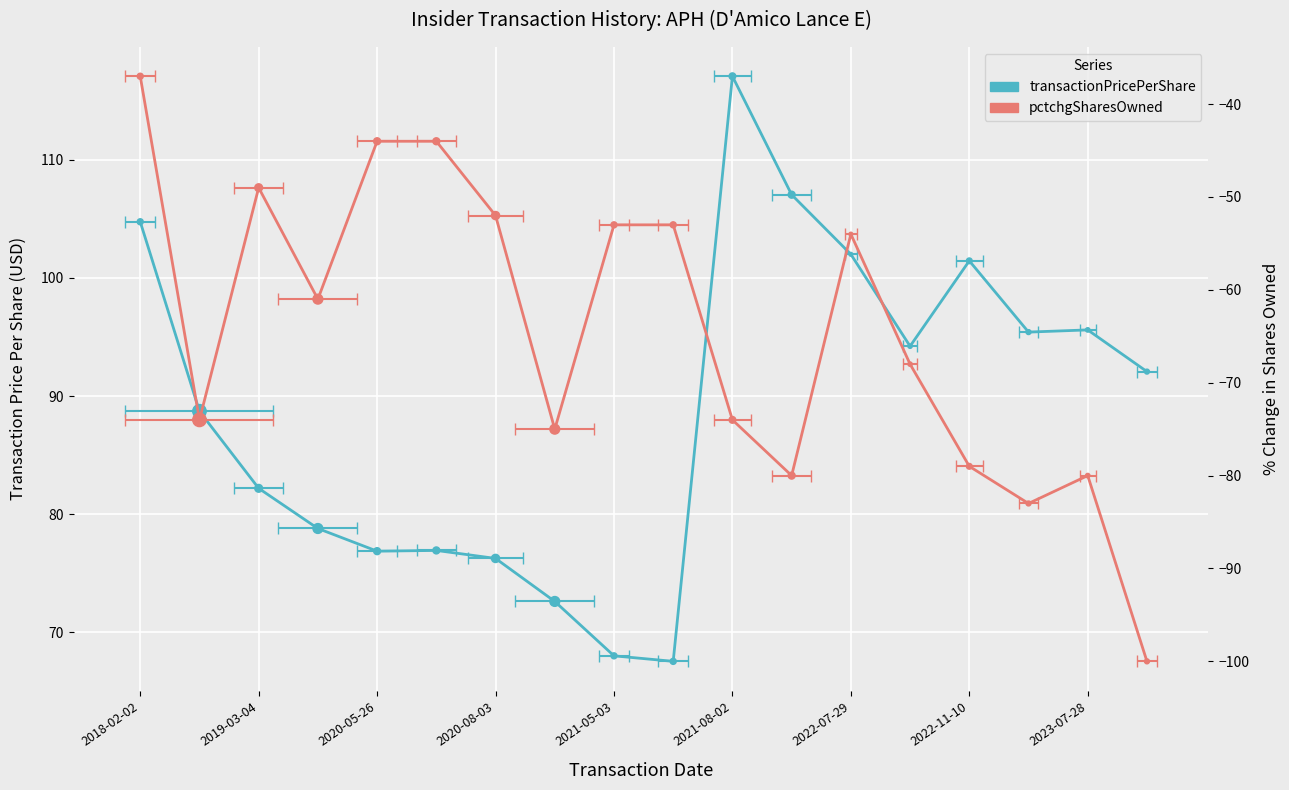

Which series has the largest total across all categories?

transactionPricePerShare